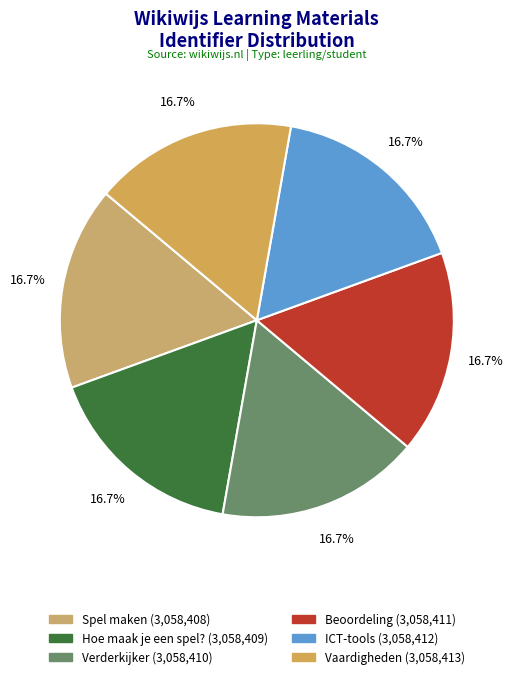

Combined, what portion of the pie is Vaardigheden and ICT-tools?

33.3%